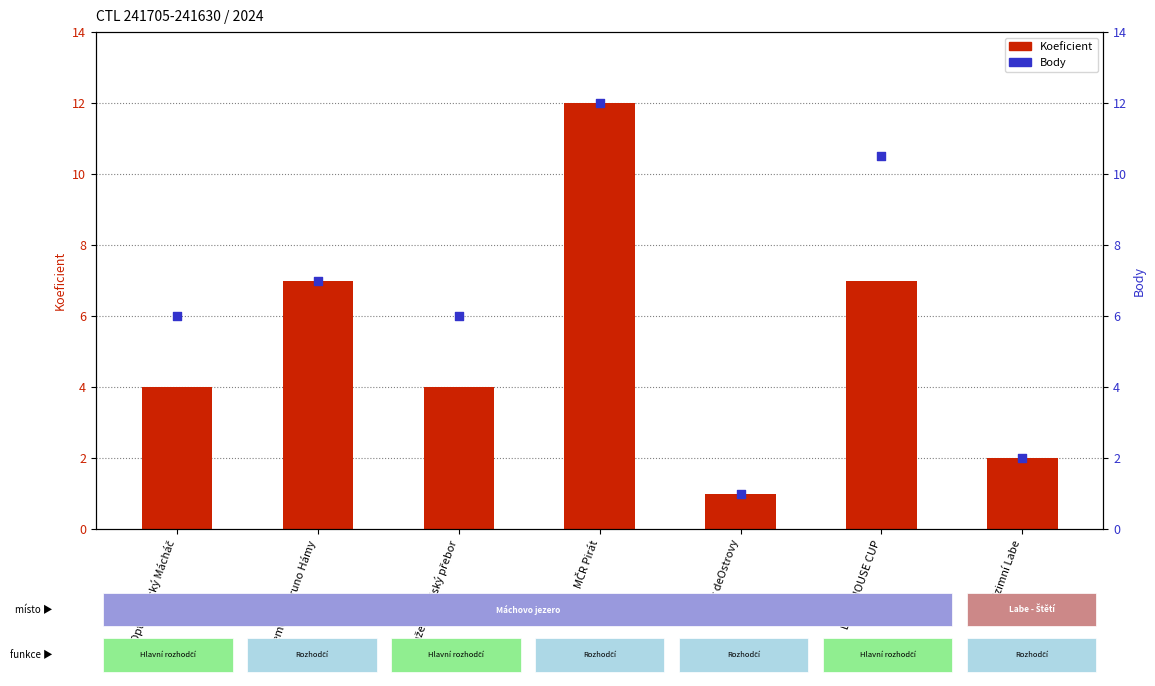

At how many categories does at least one series exceed 3?

5